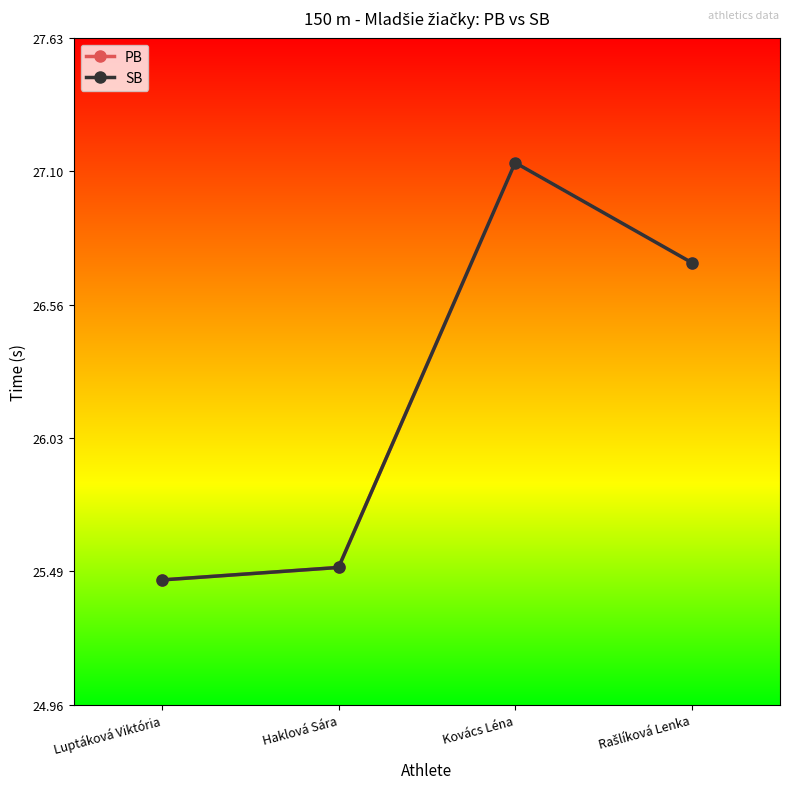

Which series has the largest total across all categories?

PB